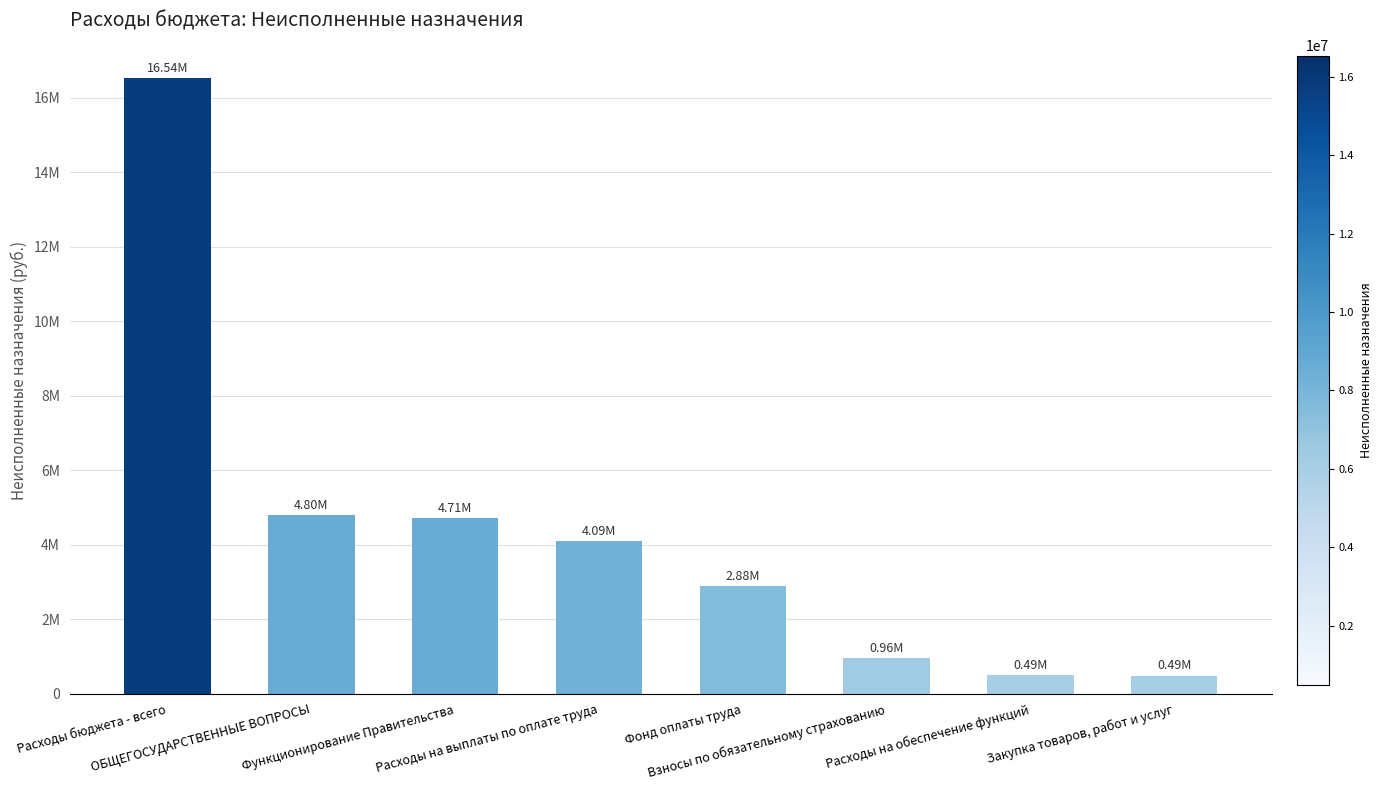

What is the change in value from Взносы по обязательному страхованию to Расходы на обеспечение функций?

-472622.0